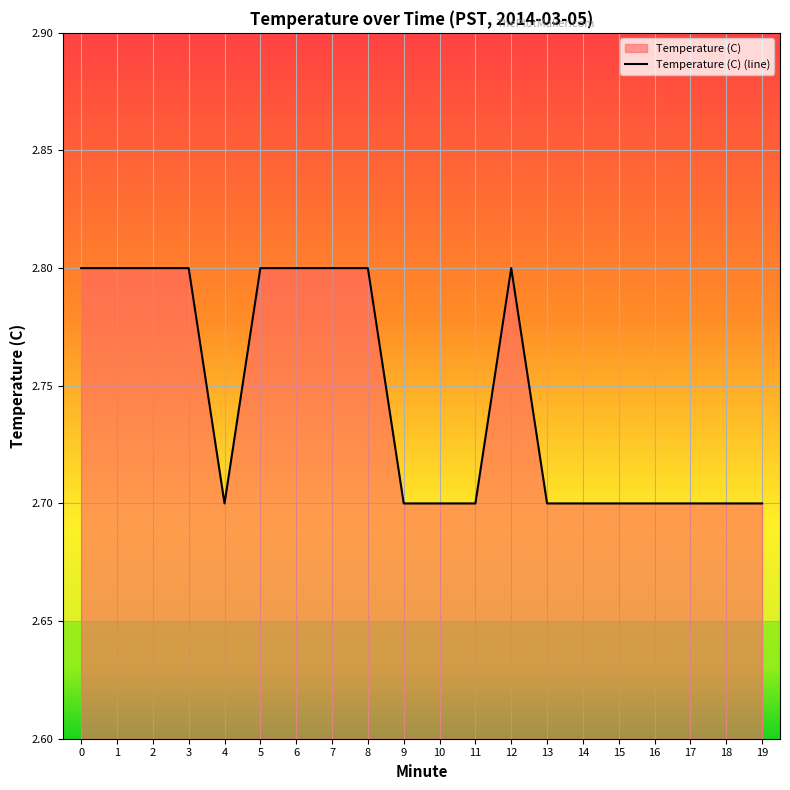

Reading right to left, list all the values displayed in this chart.

2.7	2.7	2.7	2.7	2.7	2.7	2.7	2.8	2.7	2.7	2.7	2.8	2.8	2.8	2.8	2.7	2.8	2.8	2.8	2.8